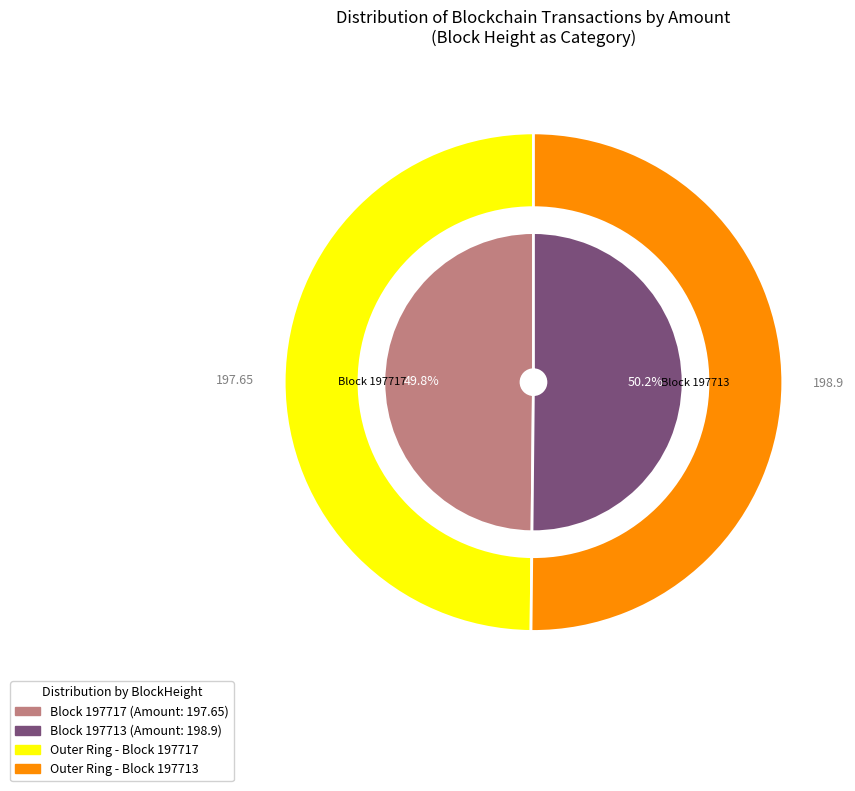

The 197713 slice represents 94% of the pie. True or false?

False